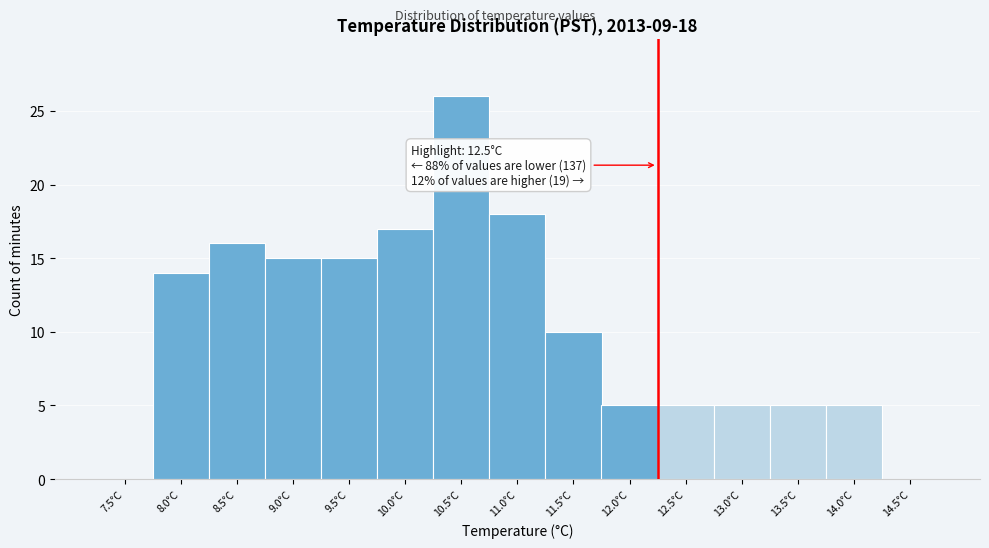

Reading left to right, transcribe all the data shown in this chart.

7.5°C=0	8.0°C=14	8.5°C=16	9.0°C=15	9.5°C=15	10.0°C=17	10.5°C=26	11.0°C=18	11.5°C=10	12.0°C=5	12.5°C=5	13.0°C=5	13.5°C=5	14.0°C=5	14.5°C=0